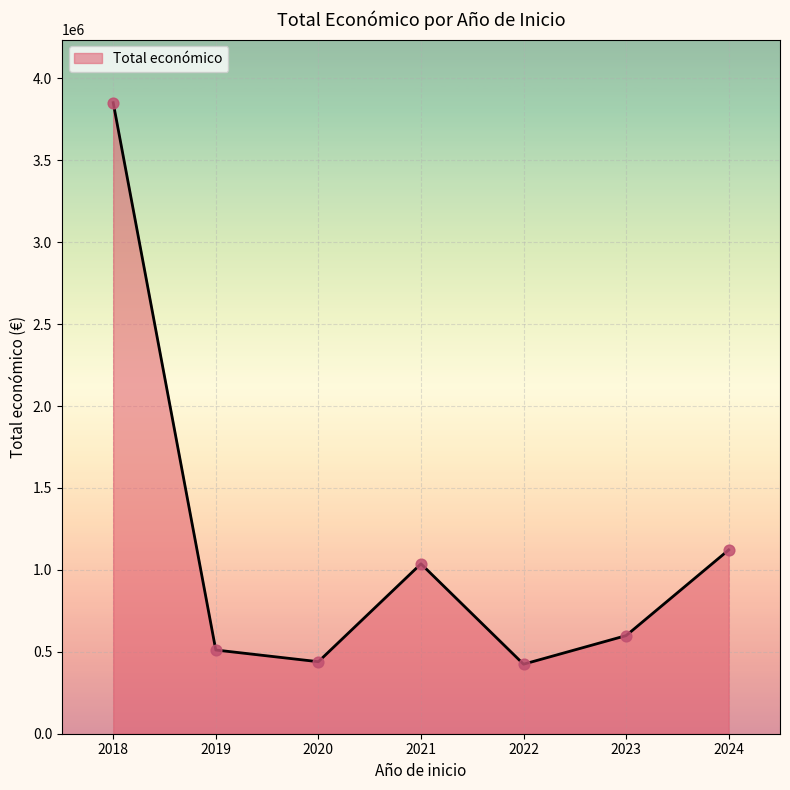

Approximately how many times larger is the value at 2023 compared to 2020?

1.4